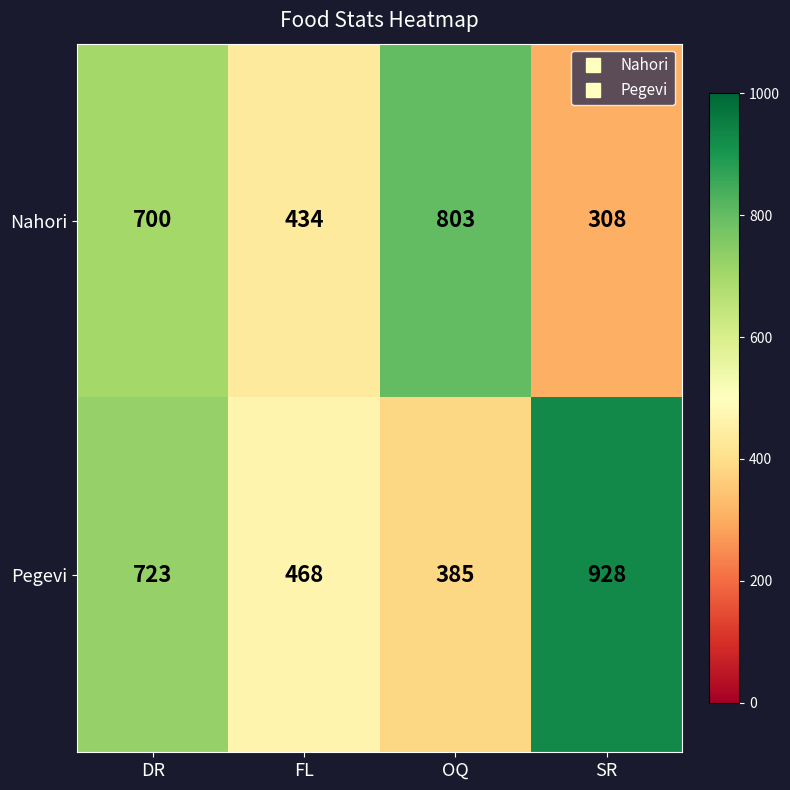

At DR, list the series in order from smallest to largest.

Nahori, Pegevi